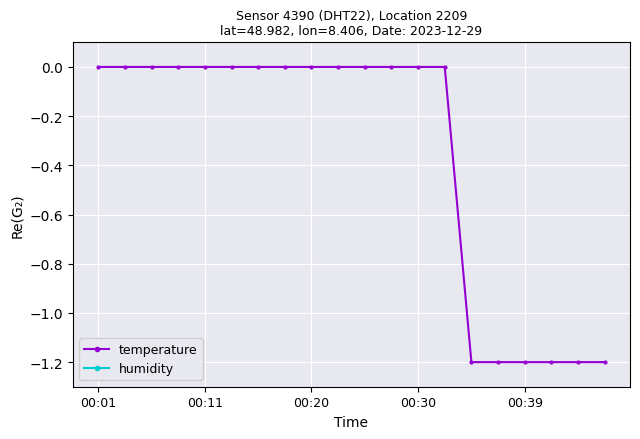

The value of temperature at 00:30 is -0.0. True or false?

True